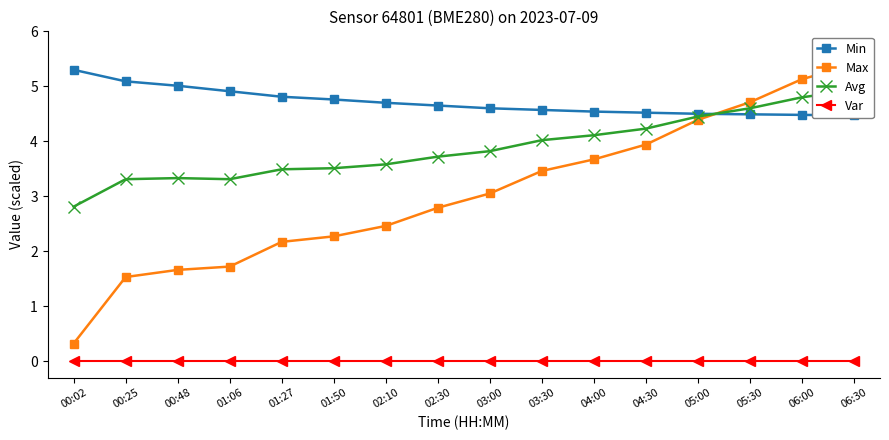

How many lines are shown in the chart?

4